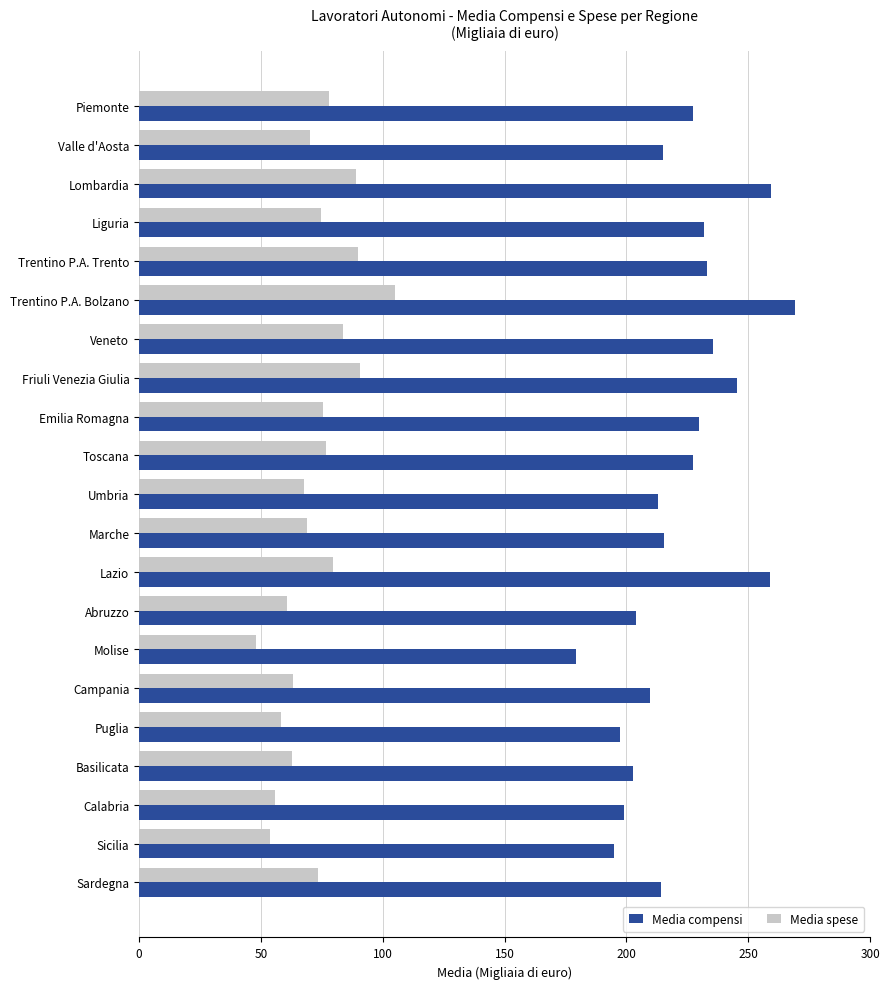

Which series has the largest range (max minus min)?

Media compensi